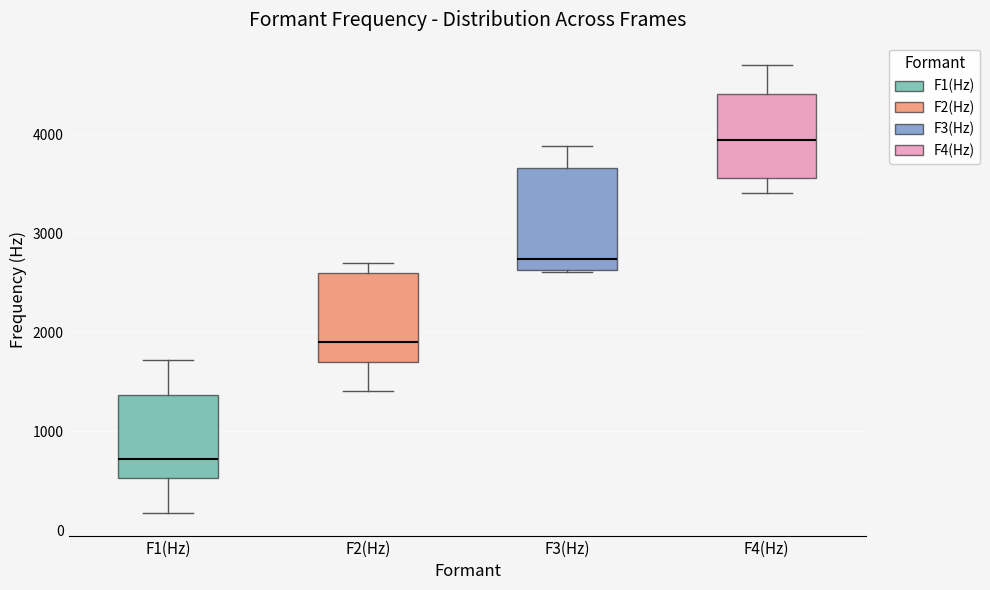

Reading left to right, transcribe this box plot: for each box, give where its median line is, the range the box spans, and where its two whiskers end, as read against the y-axis. The values are not printed on the chart, so give them approximately, as read against the axis.

F1(Hz): median 700, box 500 to 1400, whiskers 200 to 1700
F2(Hz): median 1900, box 1700 to 2600, whiskers 1400 to 2700
F3(Hz): median 2700, box 2600 to 3700, whiskers 2600 to 3900
F4(Hz): median 3900, box 3600 to 4400, whiskers 3400 to 4700